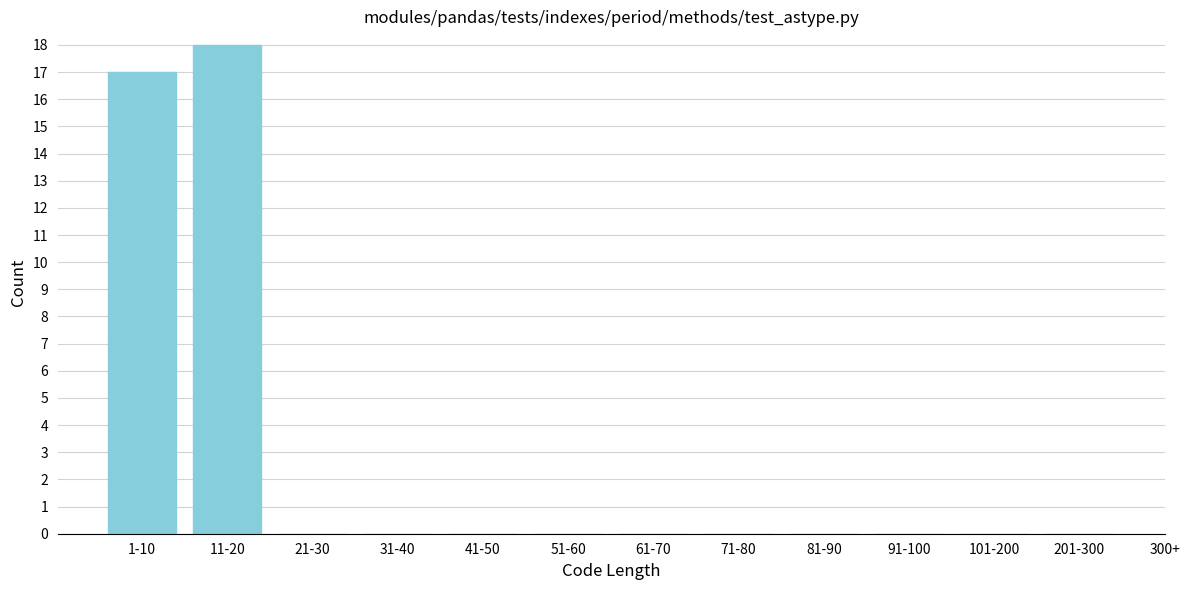

Reading left to right, what are all the values shown in this chart?

1-10=17	11-20=18	21-30=0	31-40=0	41-50=0	51-60=0	61-70=0	71-80=0	81-90=0	91-100=0	101-200=0	201-300=0